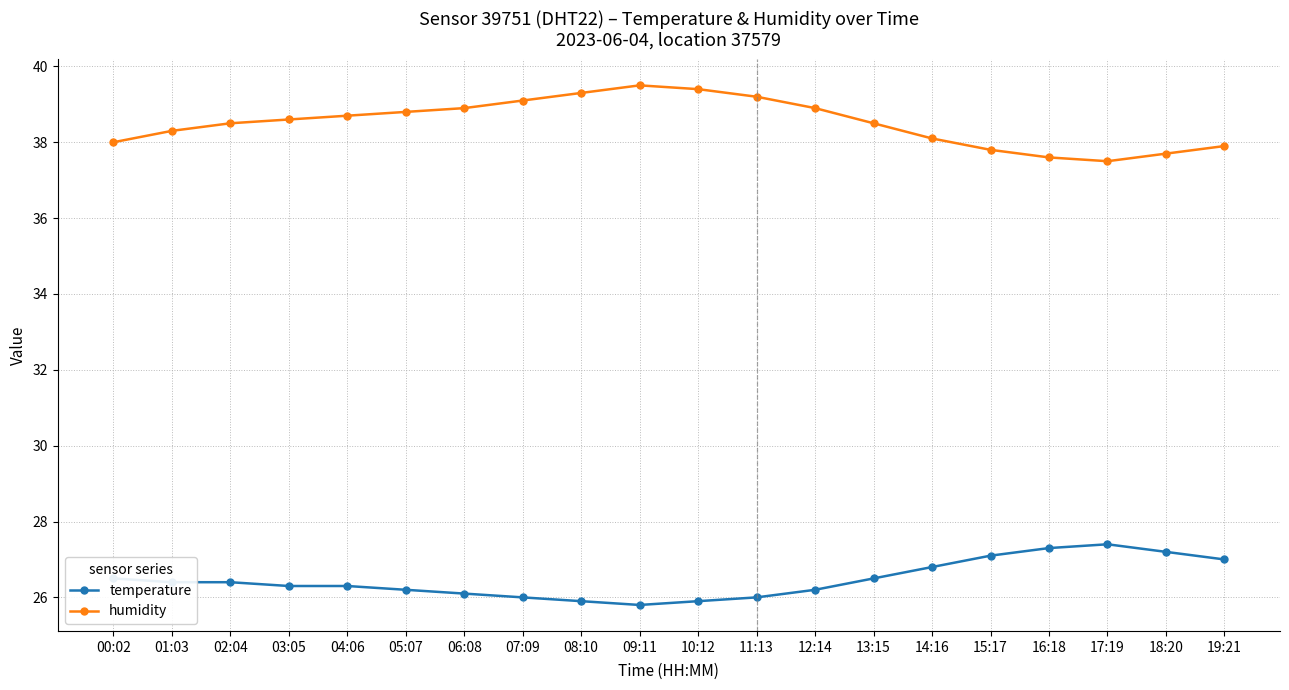

True or false: humidity and temperature cross at least once.

False